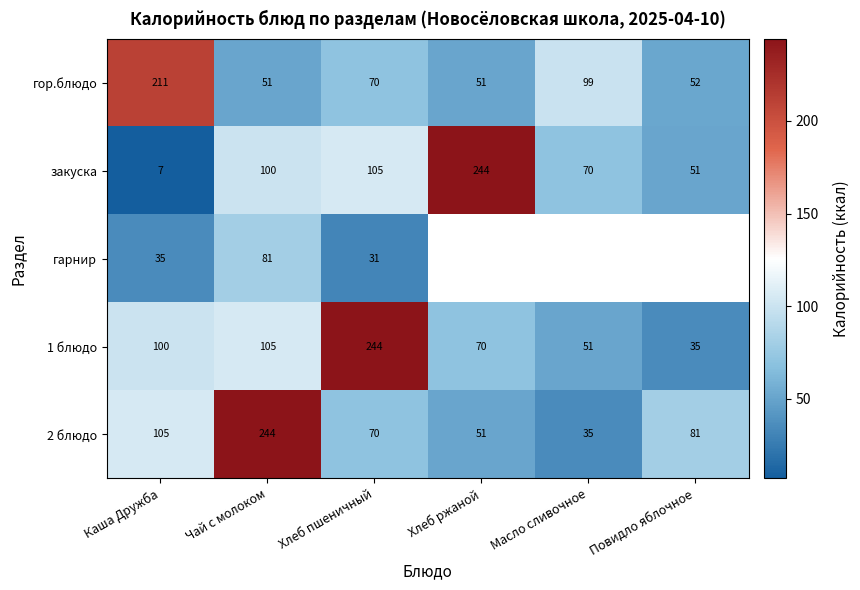

At how many categories does at least one series exceed 34?

6